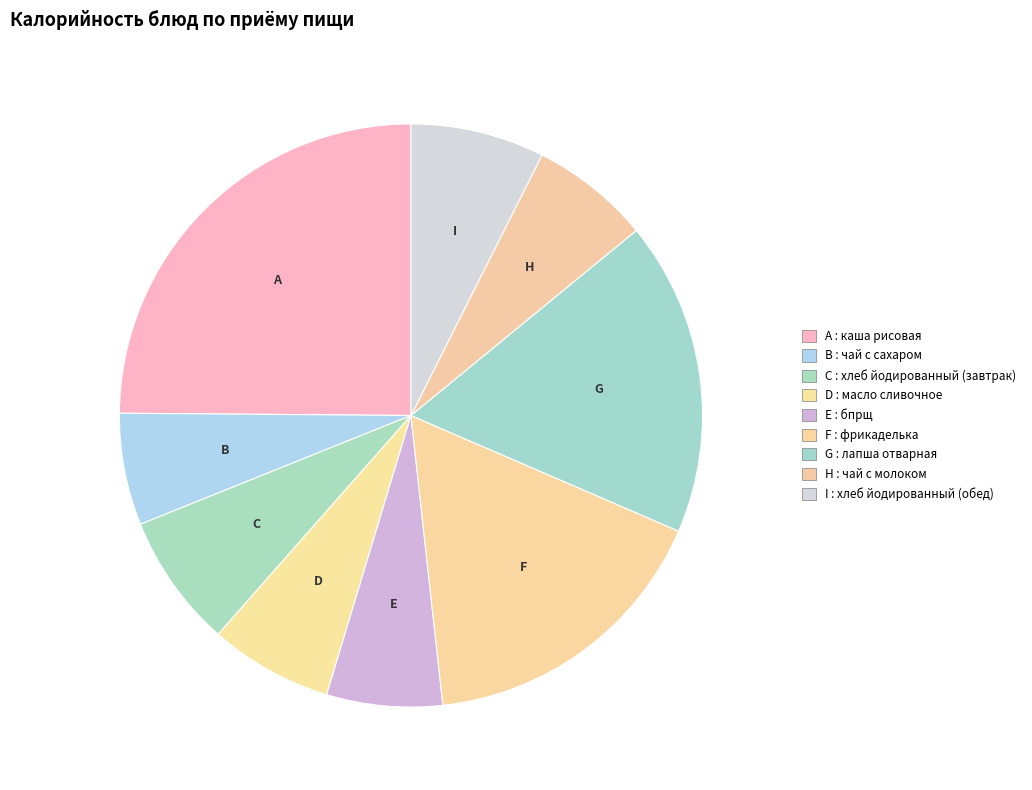

How many segments does this pie chart have?

9